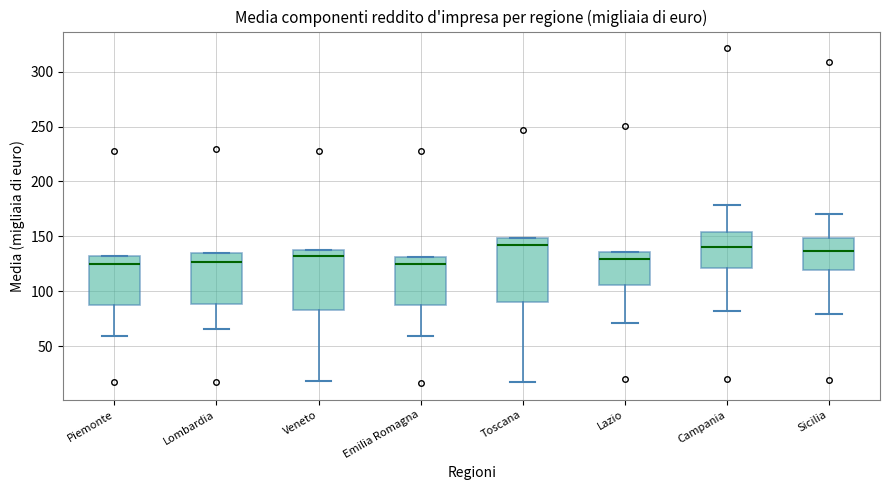

Where does the lower whisker of the box for Emilia Romagna end on the y-axis? The values are not printed on the chart, so give them approximately, as read against the axis.

60